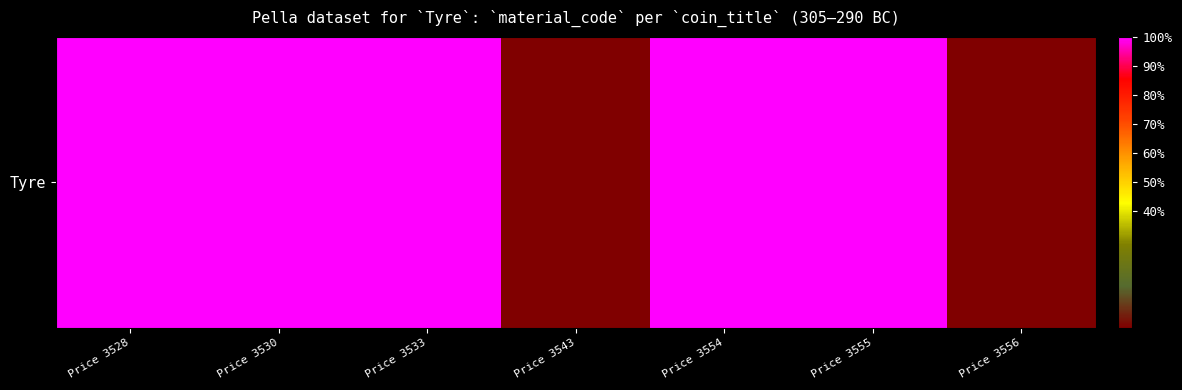

Is it true that the value at Price 3528 is 100?

True